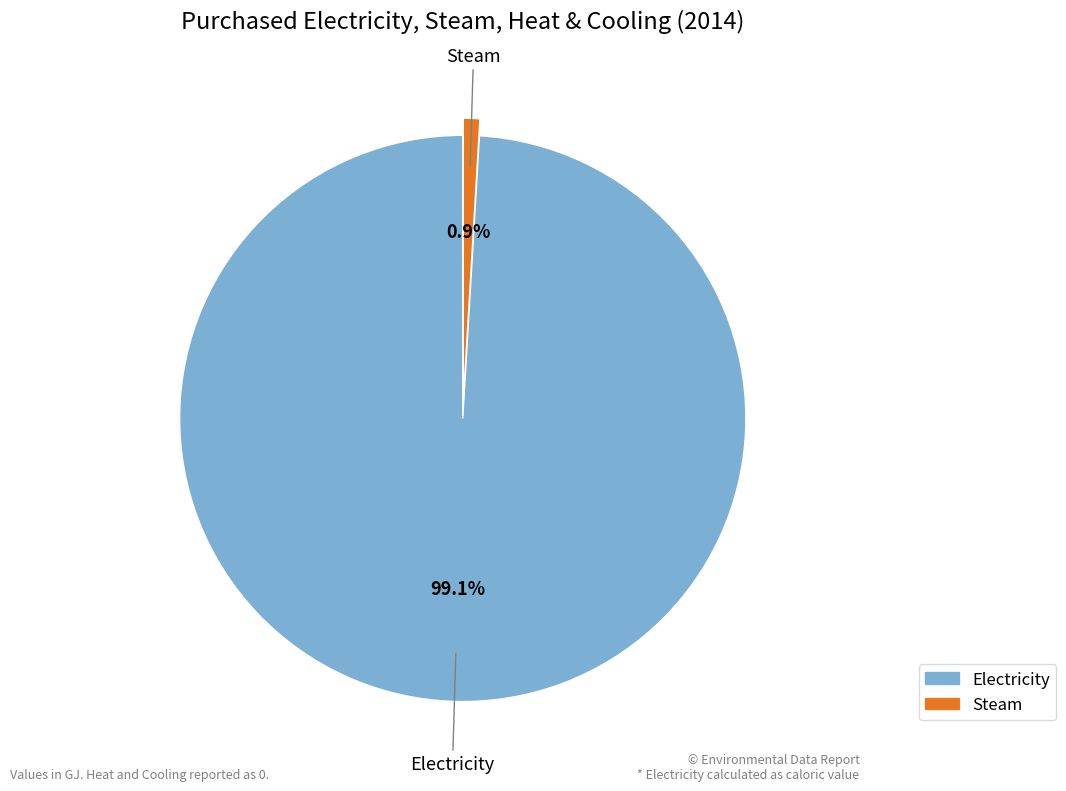

To the nearest percent, what is the difference between the largest and smallest slice percentages?

98%